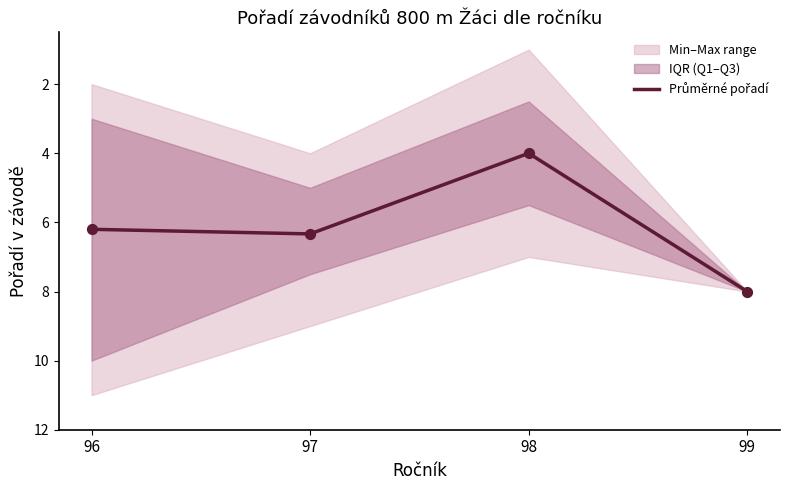

What is the change in value from 96 to 97?

+0.1